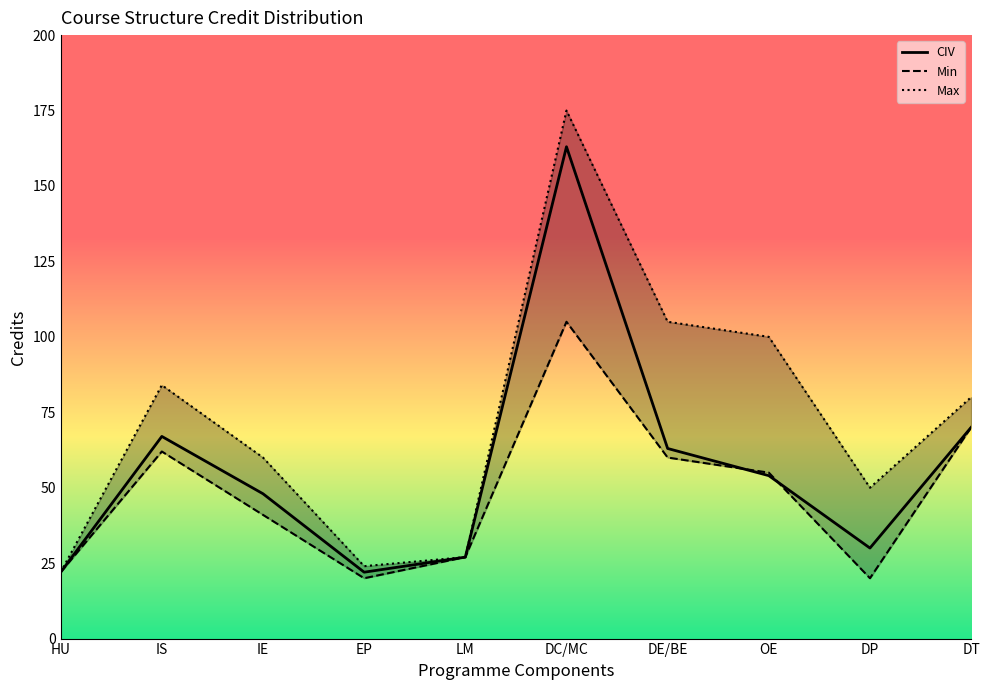

What is the minimum value shown in the chart?

20